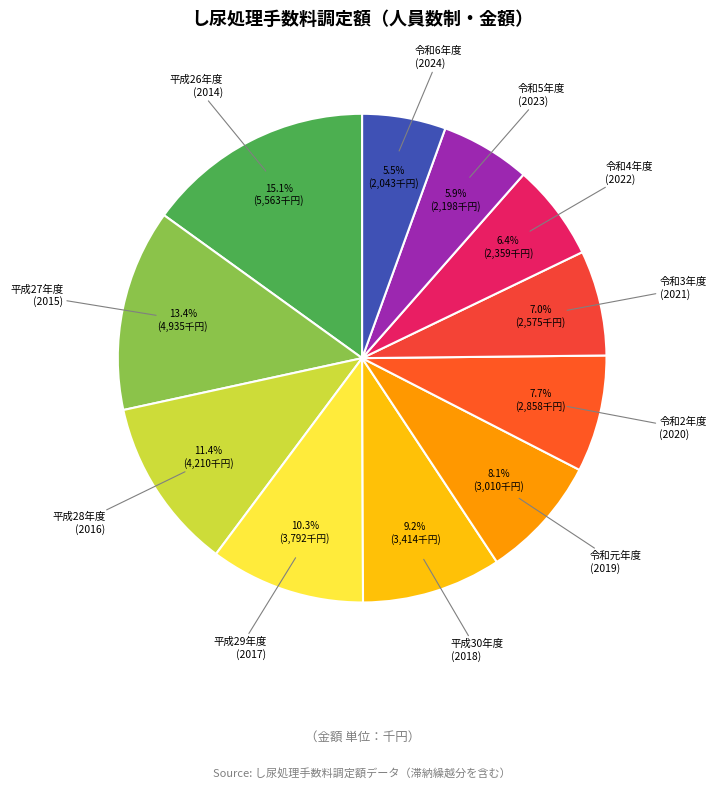

Count the number of slices in the pie.

11